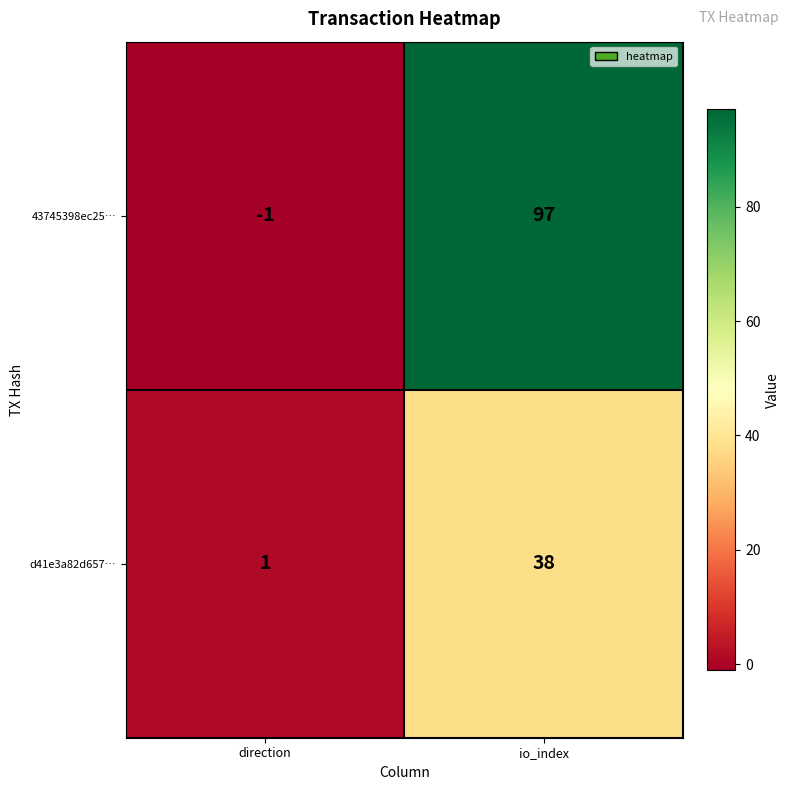

What is the difference between the maximum and minimum values in the d41e3a82d657… series?

37